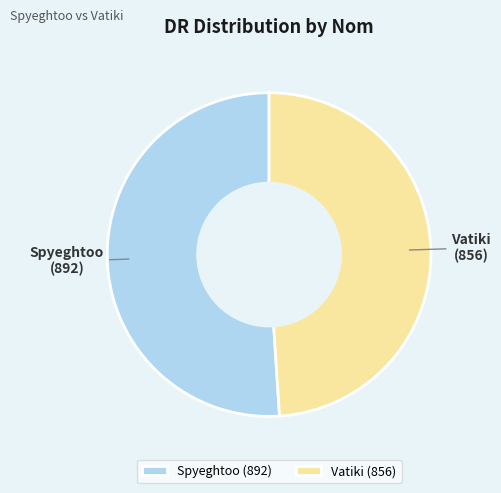

What is the largest slice in the pie chart?

Spyeghtoo